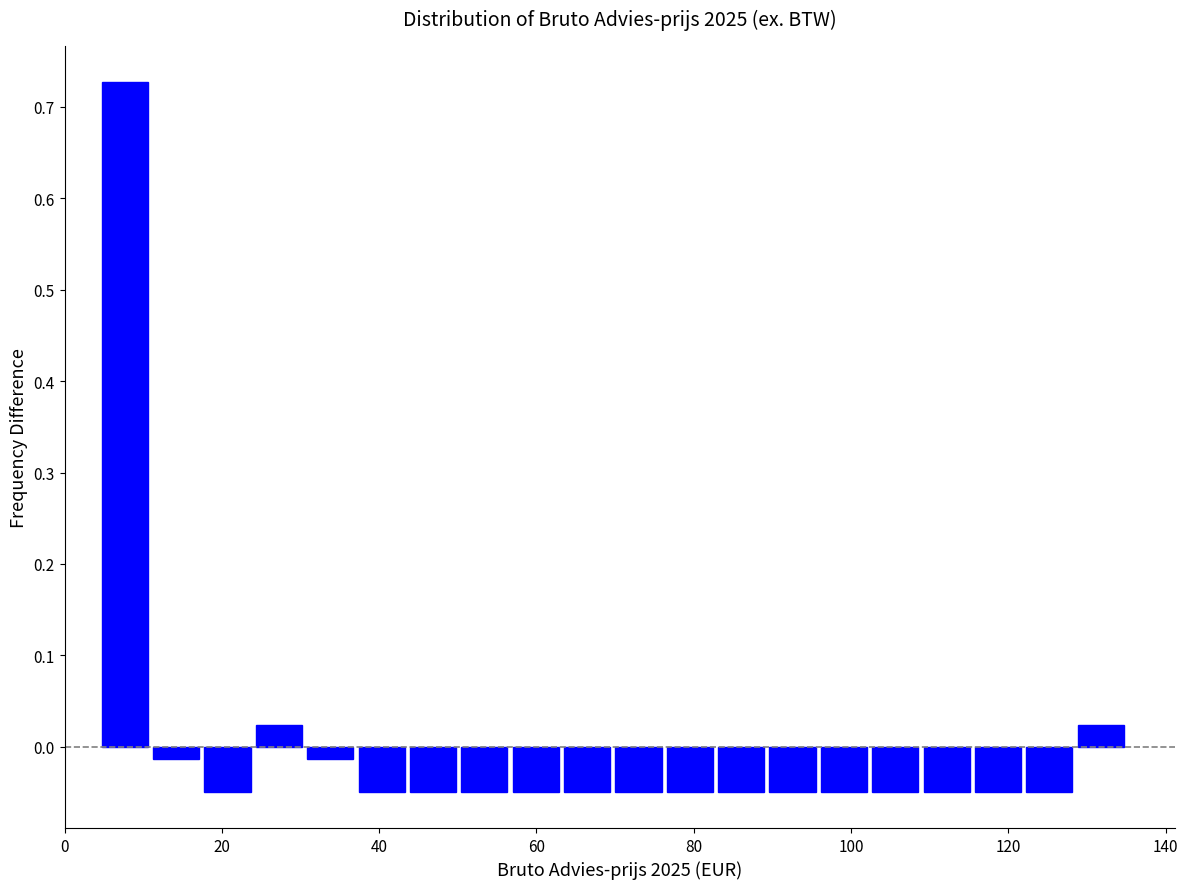

Around what value on the x-axis is the tallest bar? Give the approximate position of its centre, as read against the axis.

8